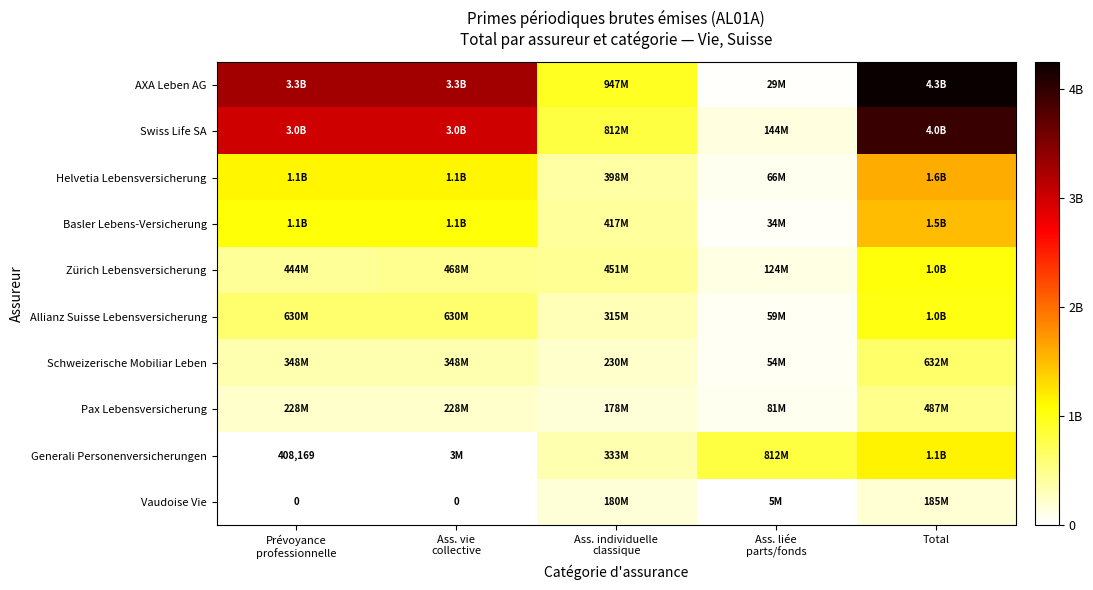

Is the value of Helvetia Lebensversicherung at Prévoyance professionnelle greater than the value of Zürich Lebensversicherung at Prévoyance professionnelle?

Yes